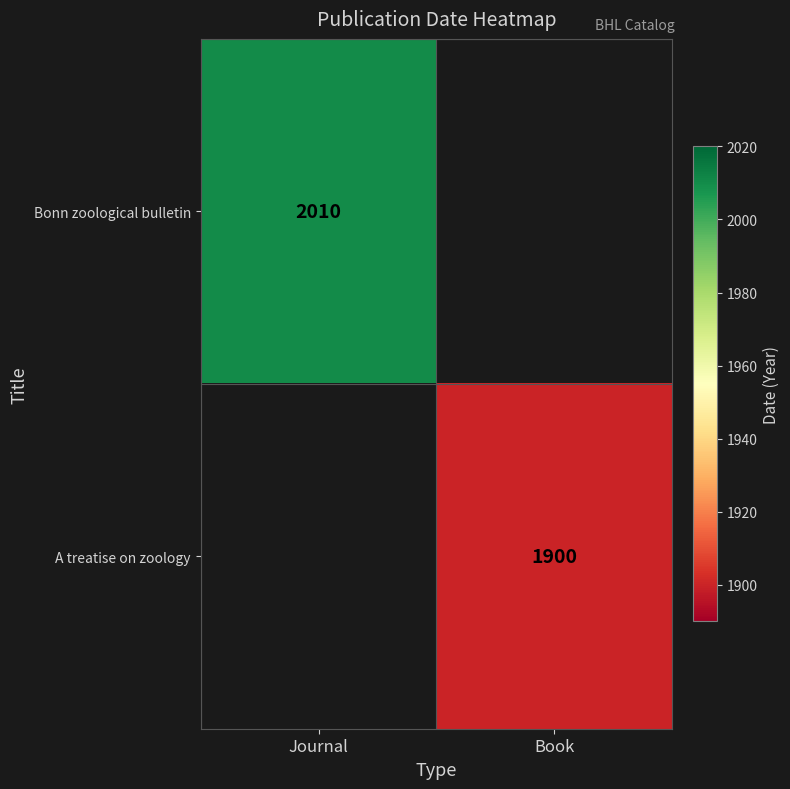

The Bonn zoological bulletin series shows 2010 at Journal. True or false?

True